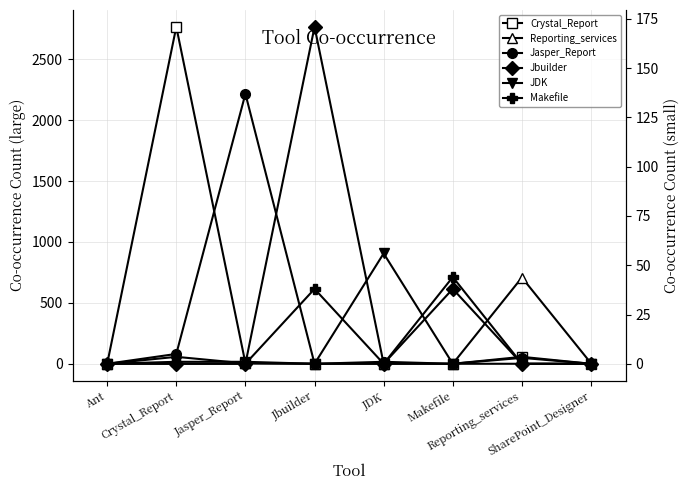

How many intersections are there between Jasper_Report and Reporting_services?

1